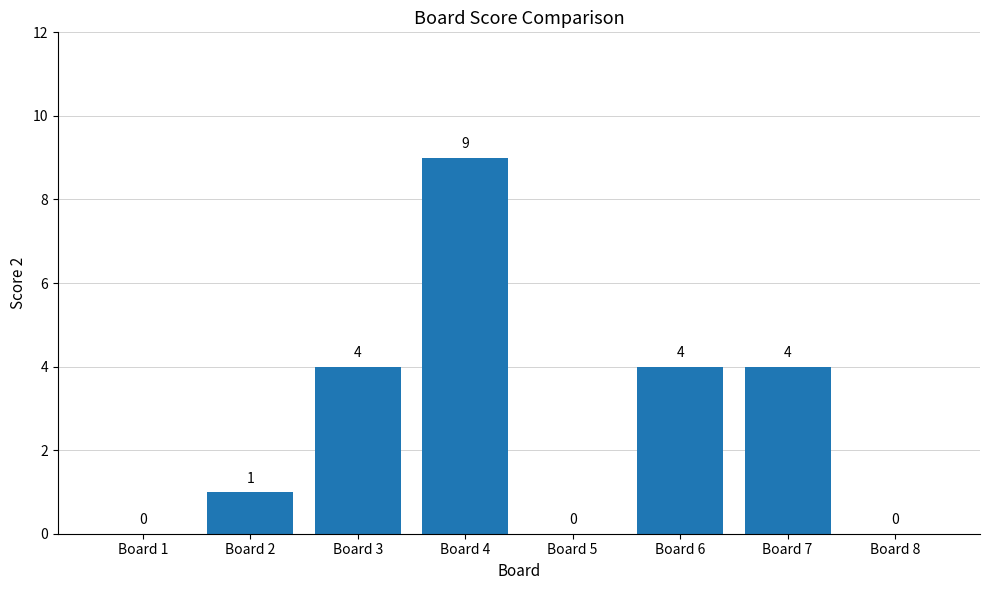

What is the sum of the values at Board 5 and Board 6?

4